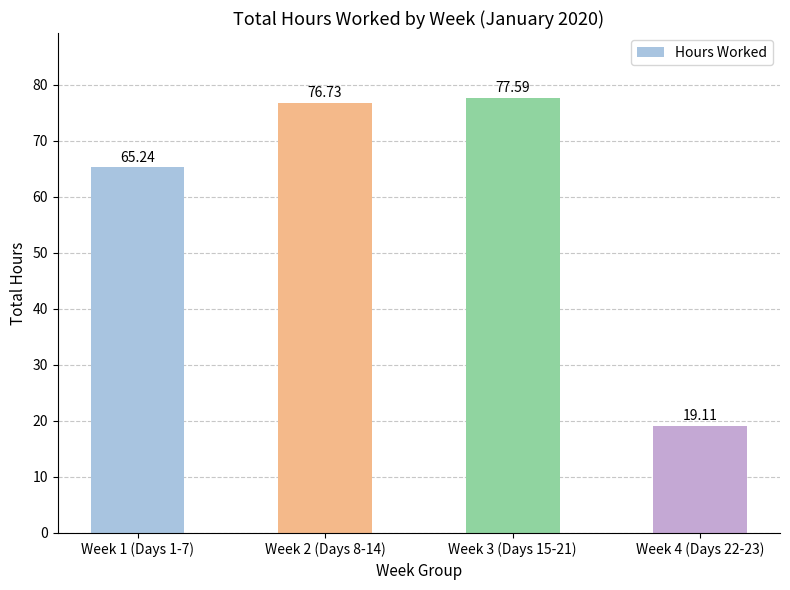

What is the sum of all values?

238.7